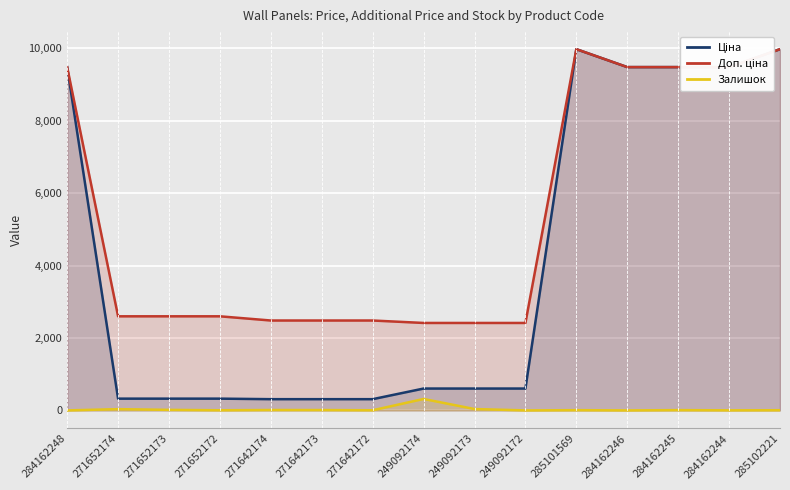

Is it true that Залишок equals 162.0 at 284162248?

False